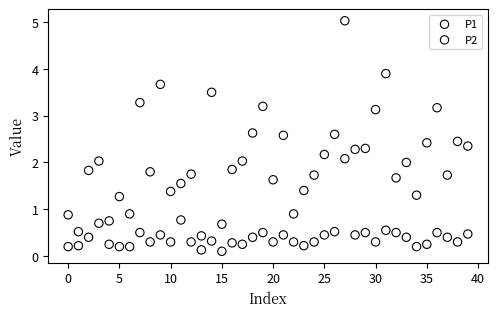

Which series has the widest spread of Y values?

P1